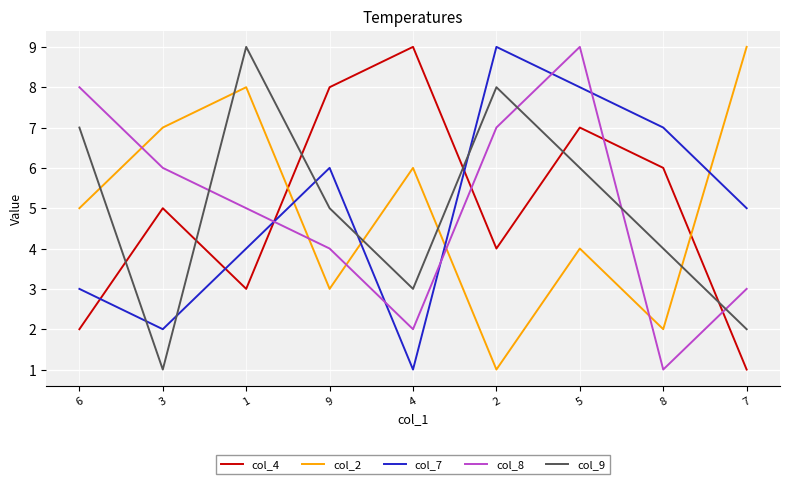

Is the value of col_2 at 6 greater than the value of col_8 at 8?

Yes